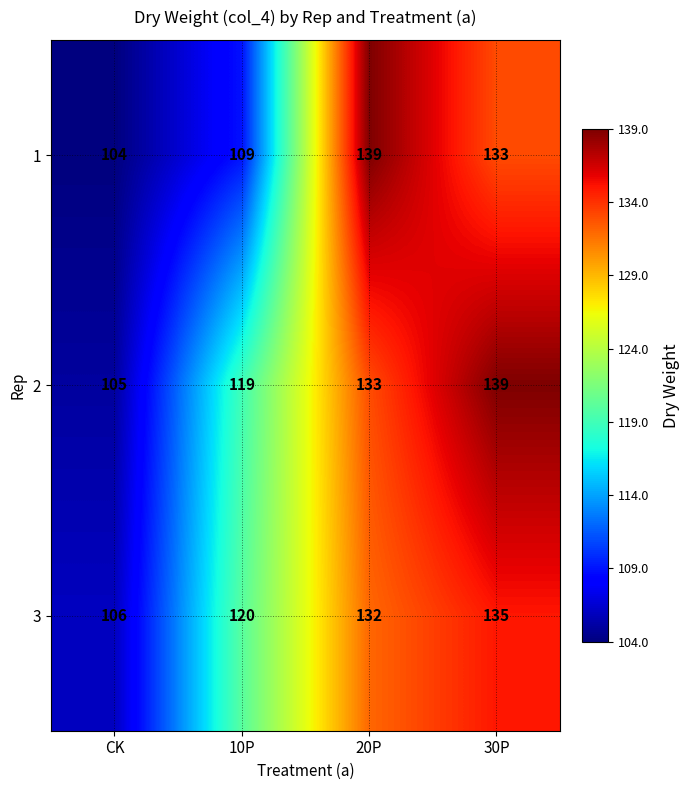

Reading left to right, what are all the values shown in this chart?

1: 104	109	139	133
2: 105	119	133	139
3: 106	120	132	135